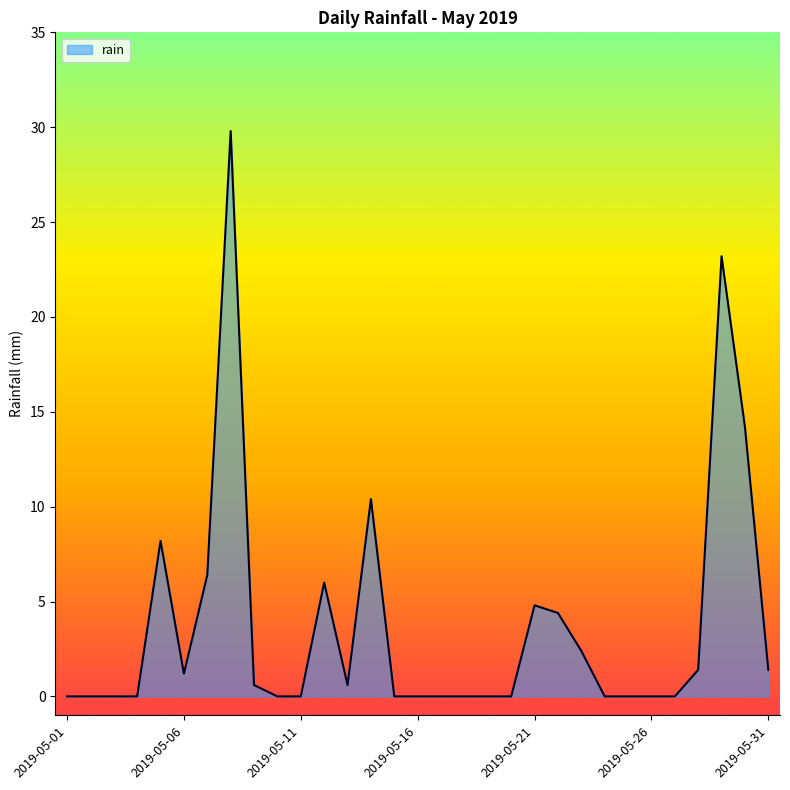

What is the maximum value shown in the chart?

29.8